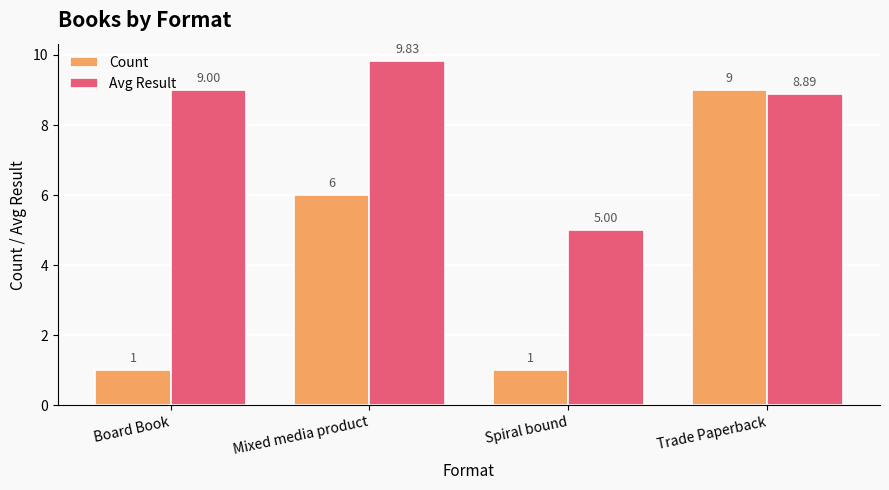

What is the sum of all Avg Result values?

32.7